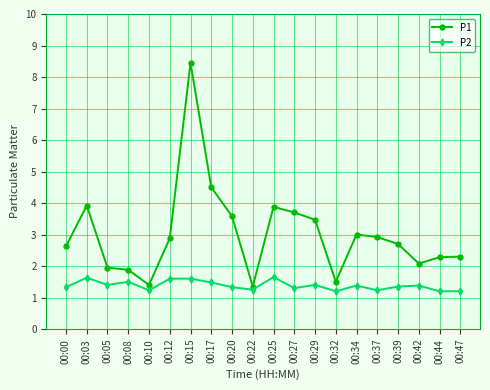

What are all the series names shown in the legend?

P1, P2